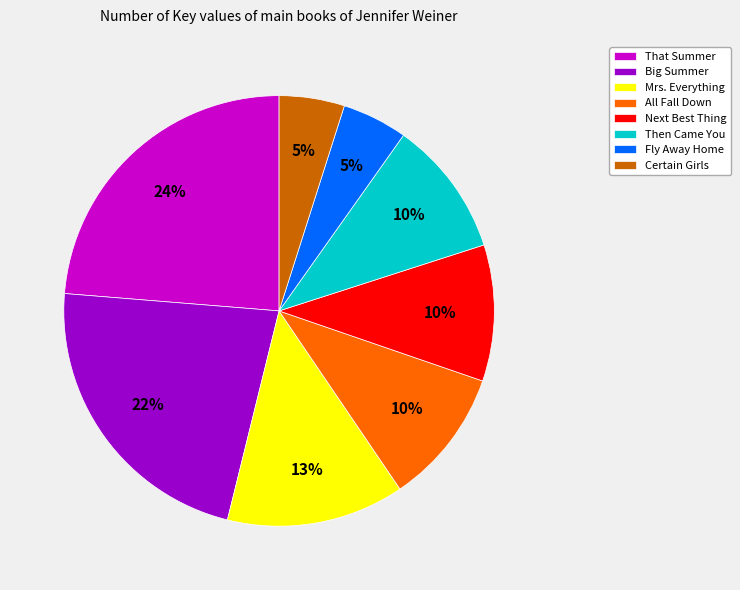

Count the number of slices in the pie.

8